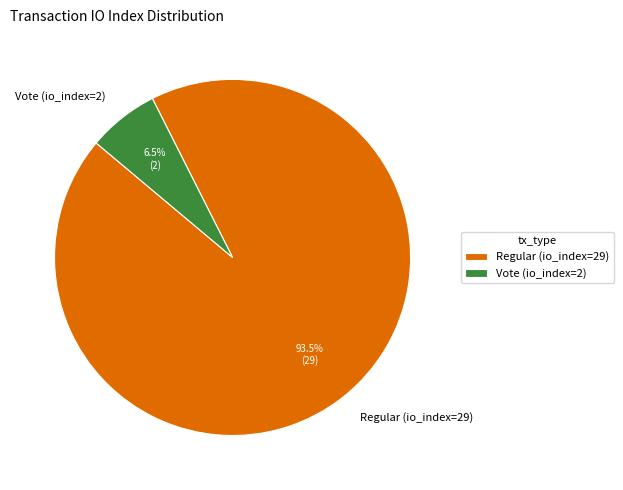

Which slice is the largest?

Regular (io_index=29)